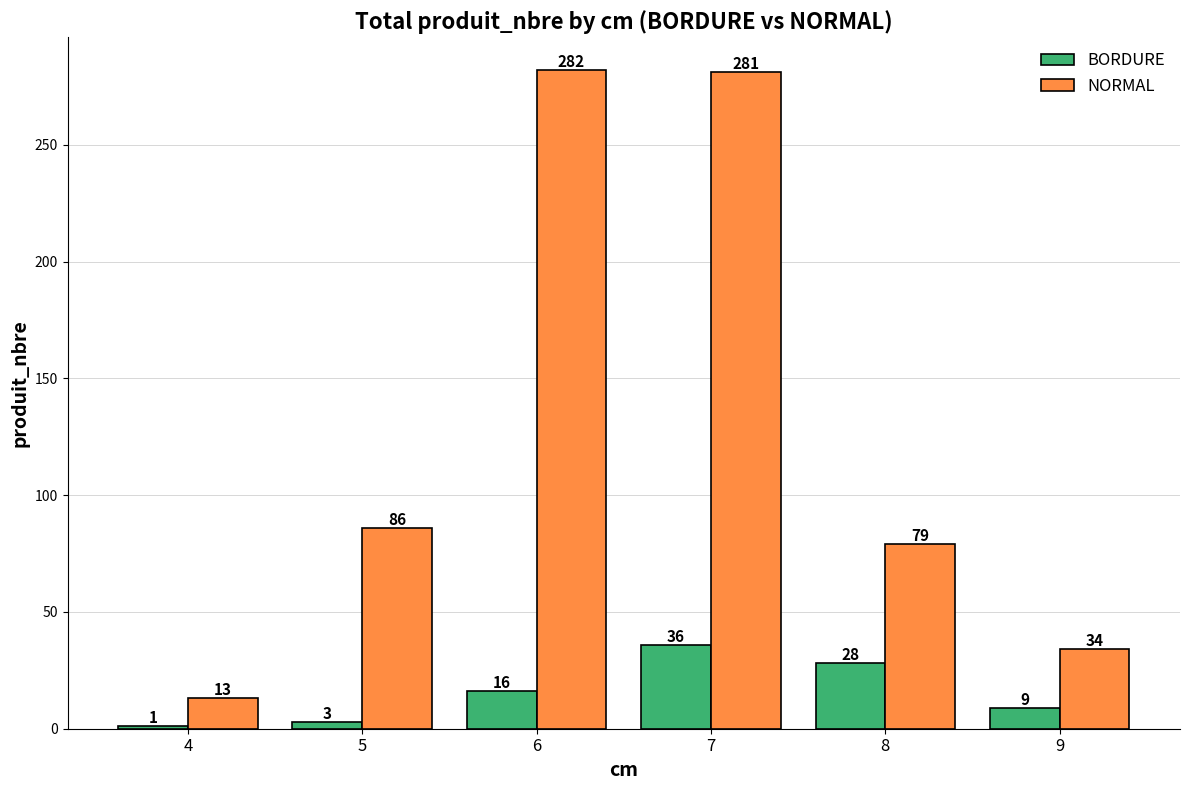

What is the value of the BORDURE bar at the 1st from the left?

1